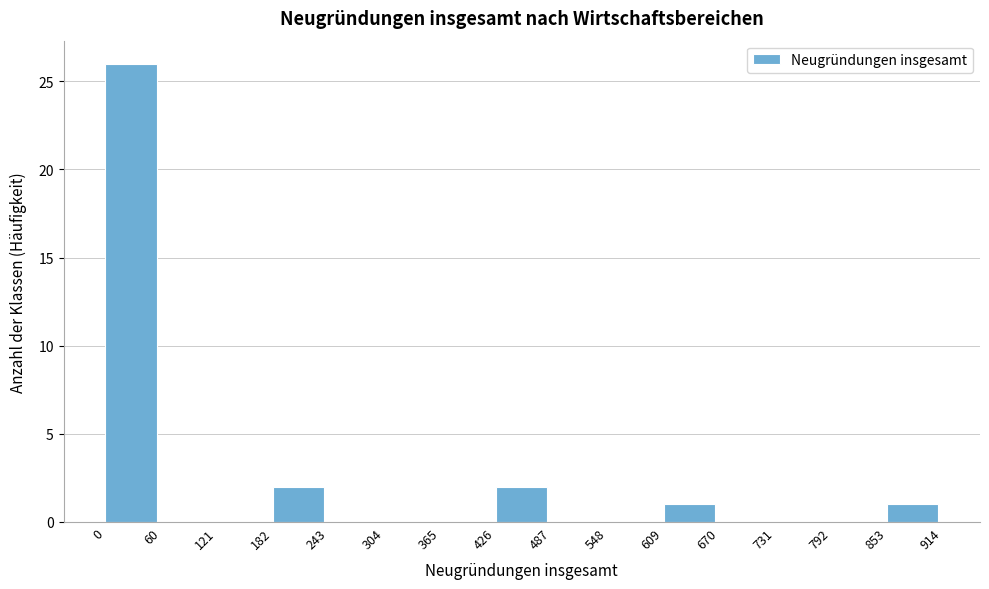

Which range on the x-axis has the tallest bar?

0 to 60